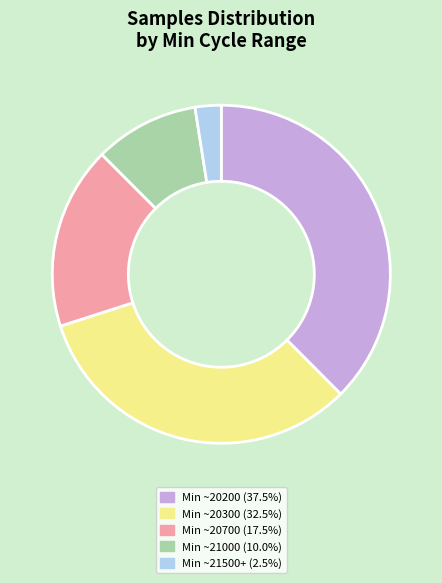

What is the ratio of the value at Min ~20300 (32.5%) to the value at Min ~20200 (37.5%)?

0.9